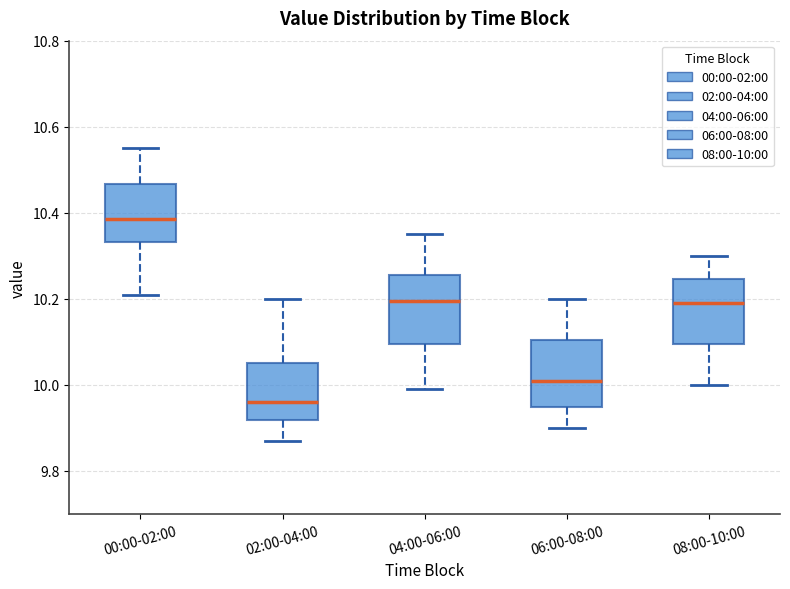

Reading left to right, transcribe this box plot: for each box, give where its median line is, the range the box spans, and where its two whiskers end, as read against the y-axis. The values are not printed on the chart, so give them approximately, as read against the axis.

00:00-02:00: median 10.38, box 10.34 to 10.46, whiskers 10.22 to 10.56
02:00-04:00: median 9.96, box 9.92 to 10.06, whiskers 9.88 to 10.20
04:00-06:00: median 10.20, box 10.10 to 10.26, whiskers 10.00 to 10.36
06:00-08:00: median 10.02, box 9.94 to 10.10, whiskers 9.90 to 10.20
08:00-10:00: median 10.20, box 10.10 to 10.24, whiskers 10.00 to 10.30